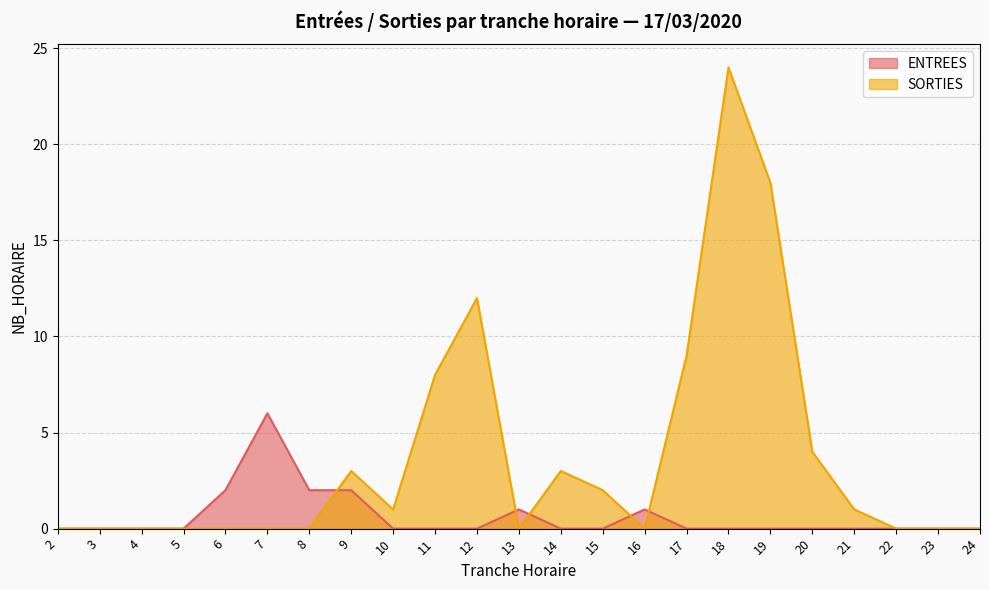

Does the chart display data point markers on the line(s)?

No